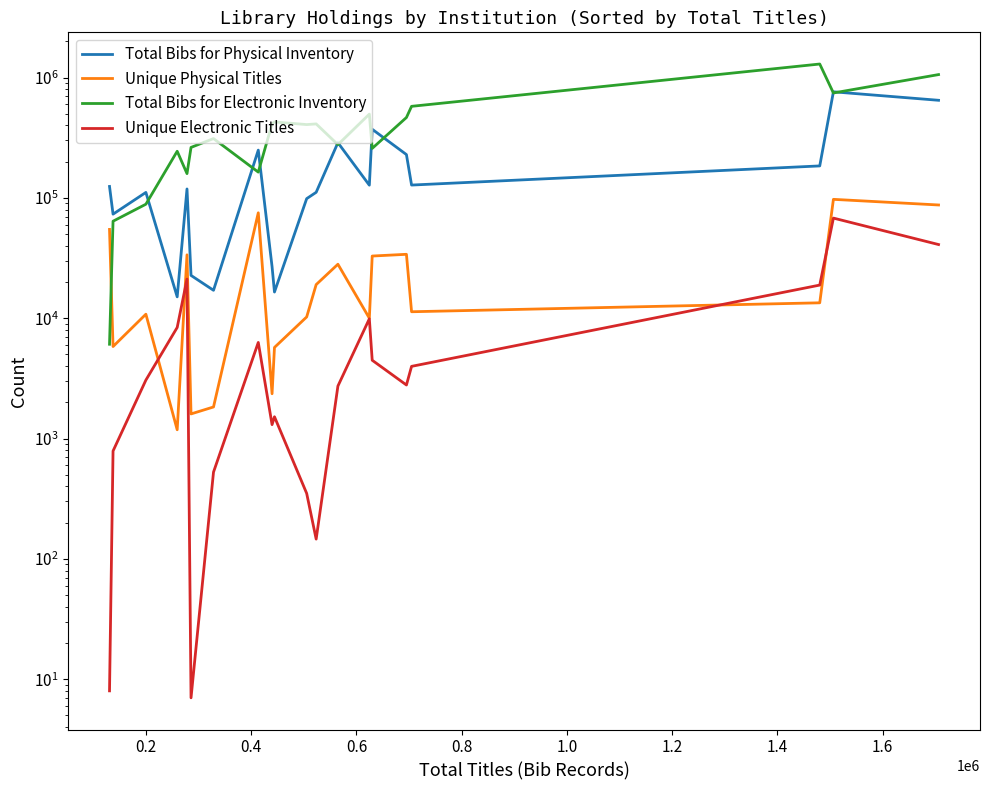

What is the difference between the maximum and minimum values in the Unique Electronic Titles series?

67943